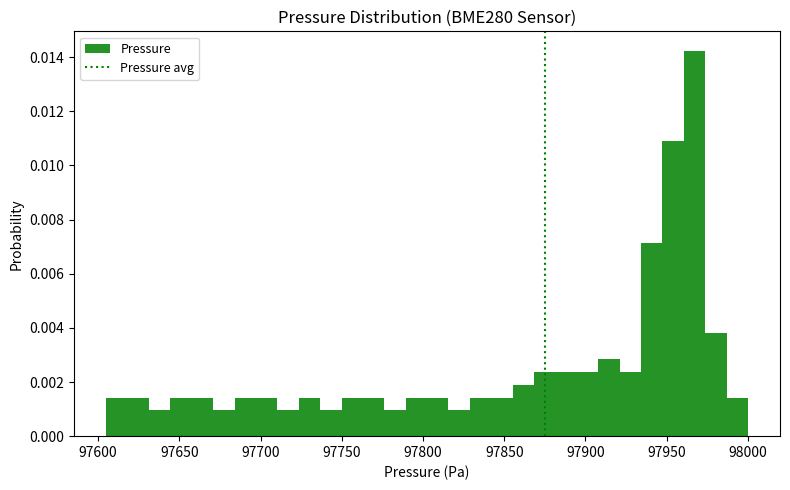

Around what value on the x-axis is the tallest bar? Give the approximate position of its centre, as read against the axis.

97965